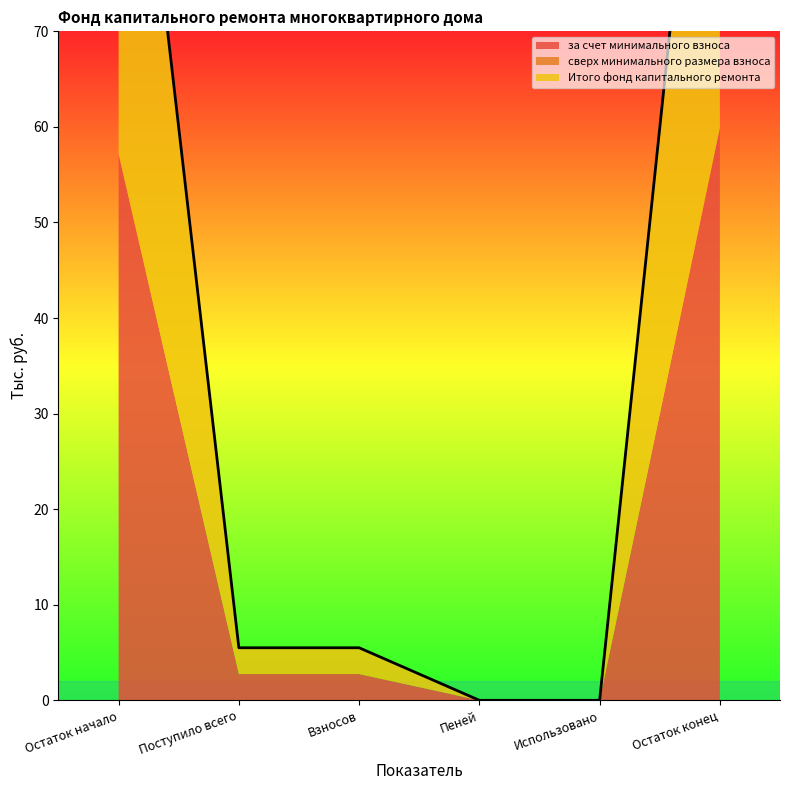

How many positive values does the за счет минимального взноса series have?

4